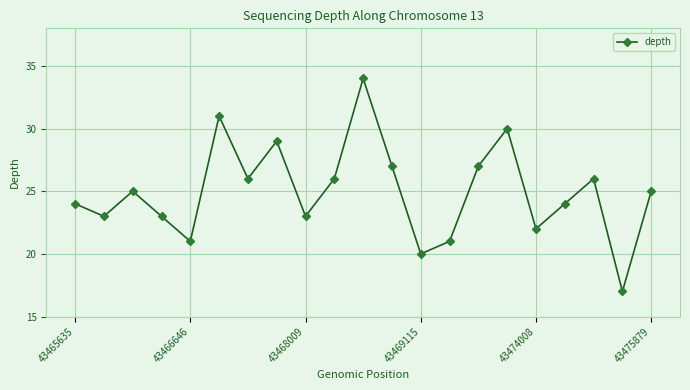

What is the minimum value shown in the chart?

17